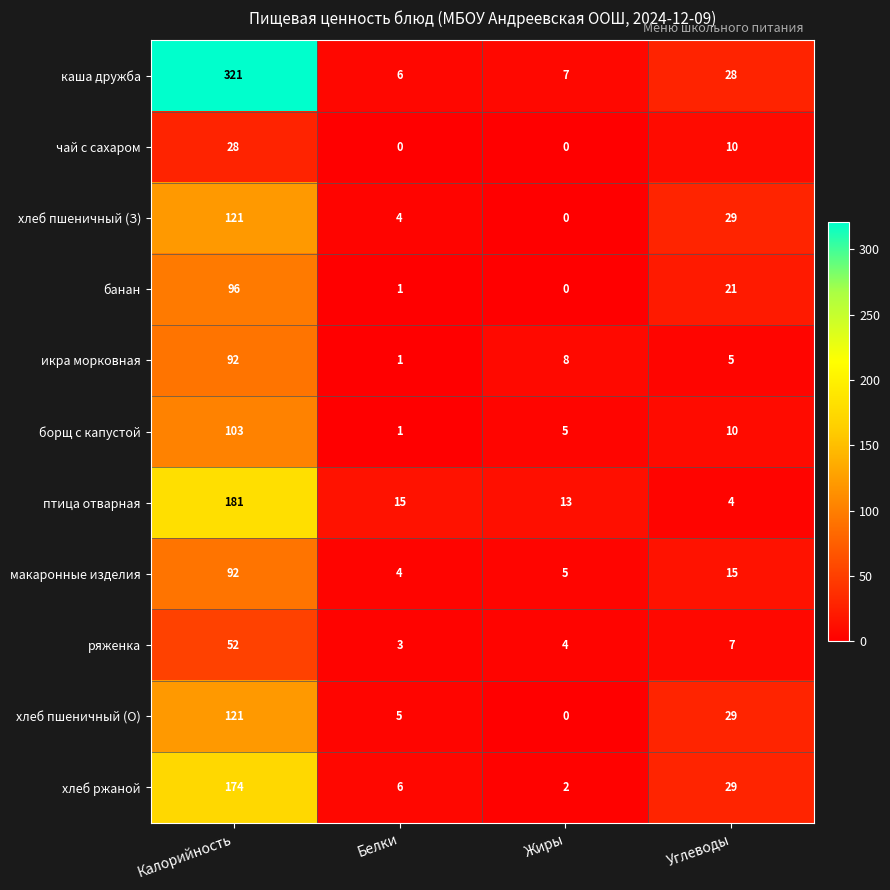

What value does the хлеб ржаной series have at Белки, to the nearest 10?

10